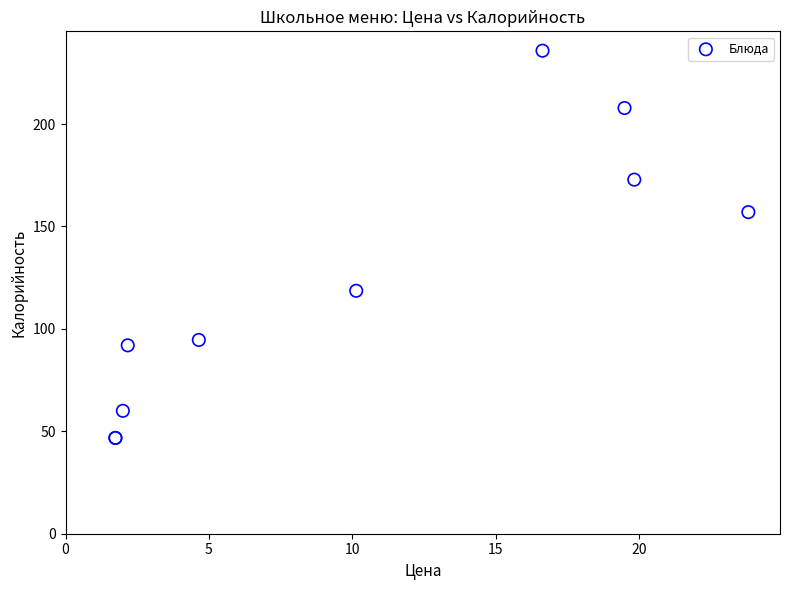

What Y value in the scatter plot is closest to 141?

157.0